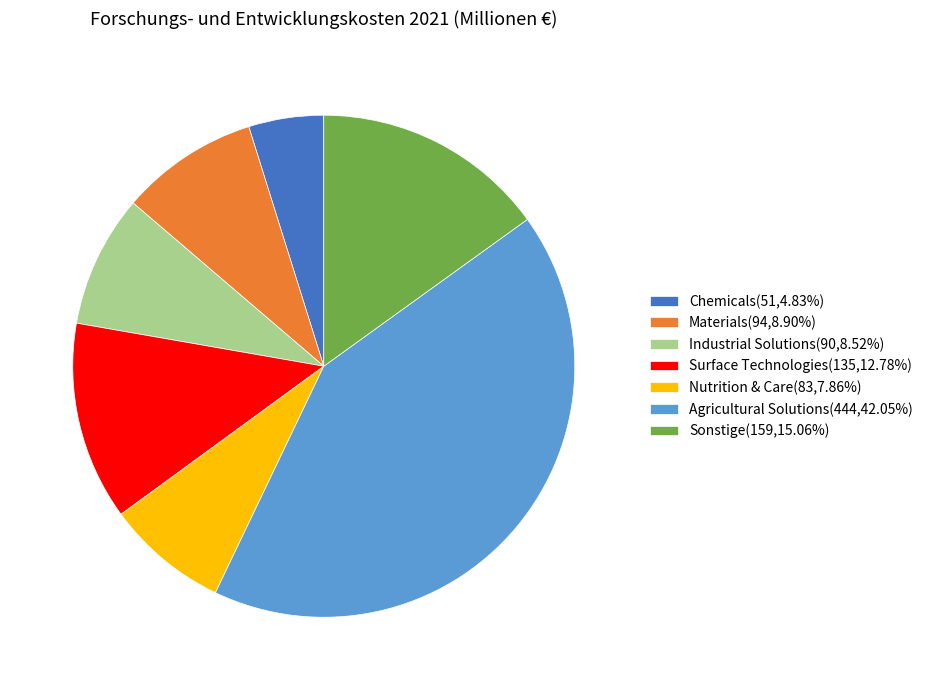

Is it true that Sonstige is 4% of the pie?

False